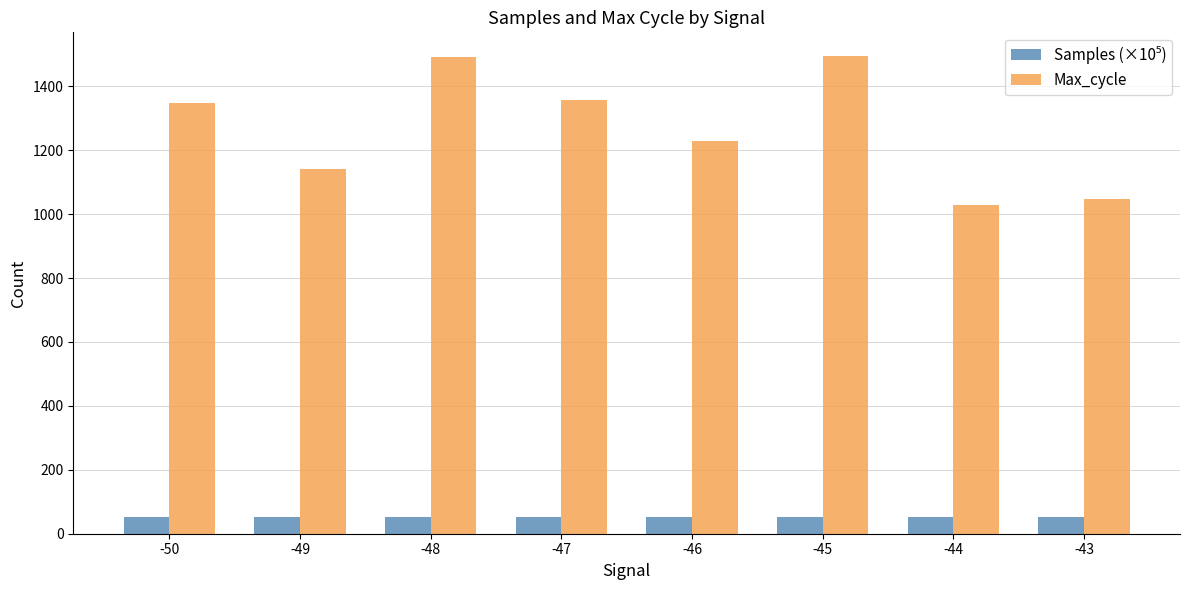

The Max_cycle series shows 694.4 at -47. True or false?

False